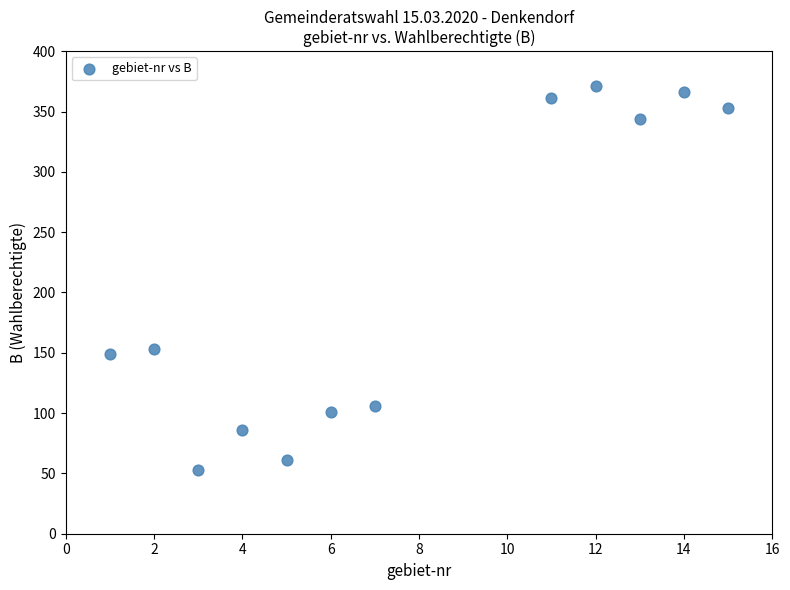

What Y value in the scatter plot is closest to 212?

153